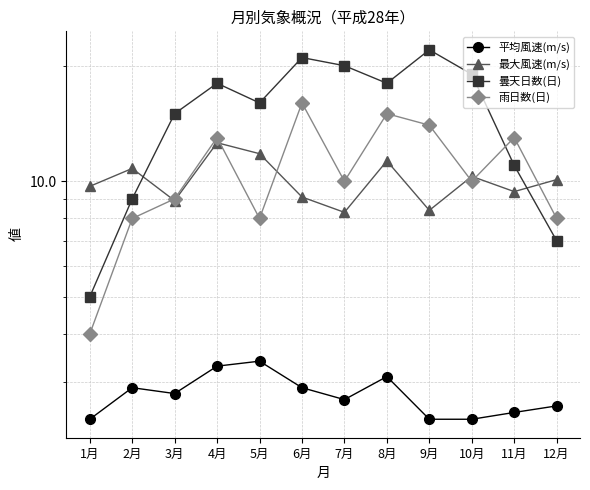

Which series has the largest range (max minus min)?

曇天日数(日)